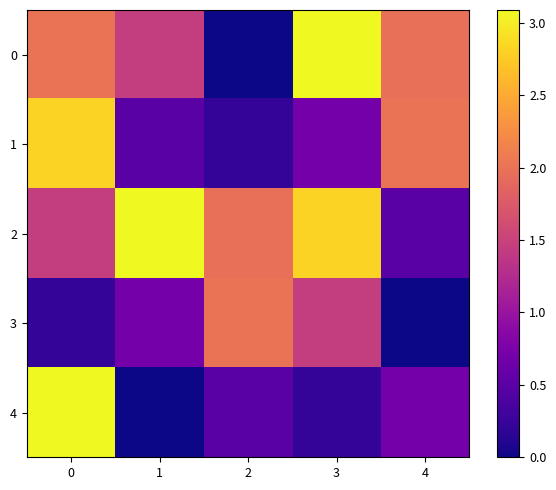

Between 4 and 2, which is larger?

4